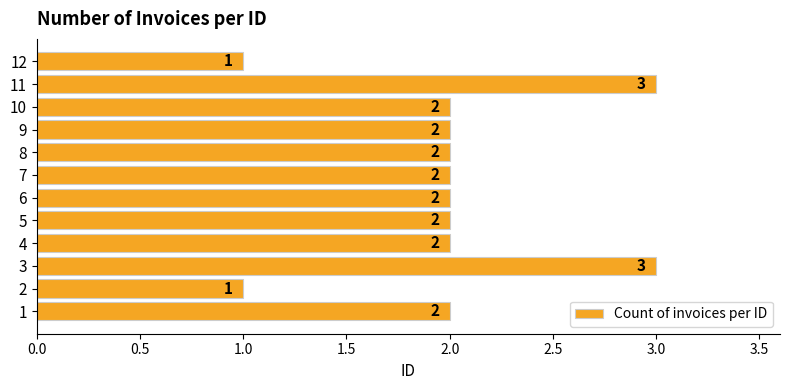

Reading bottom to top, what are all the values shown in this chart?

2	1	3	2	2	2	2	2	2	2	3	1